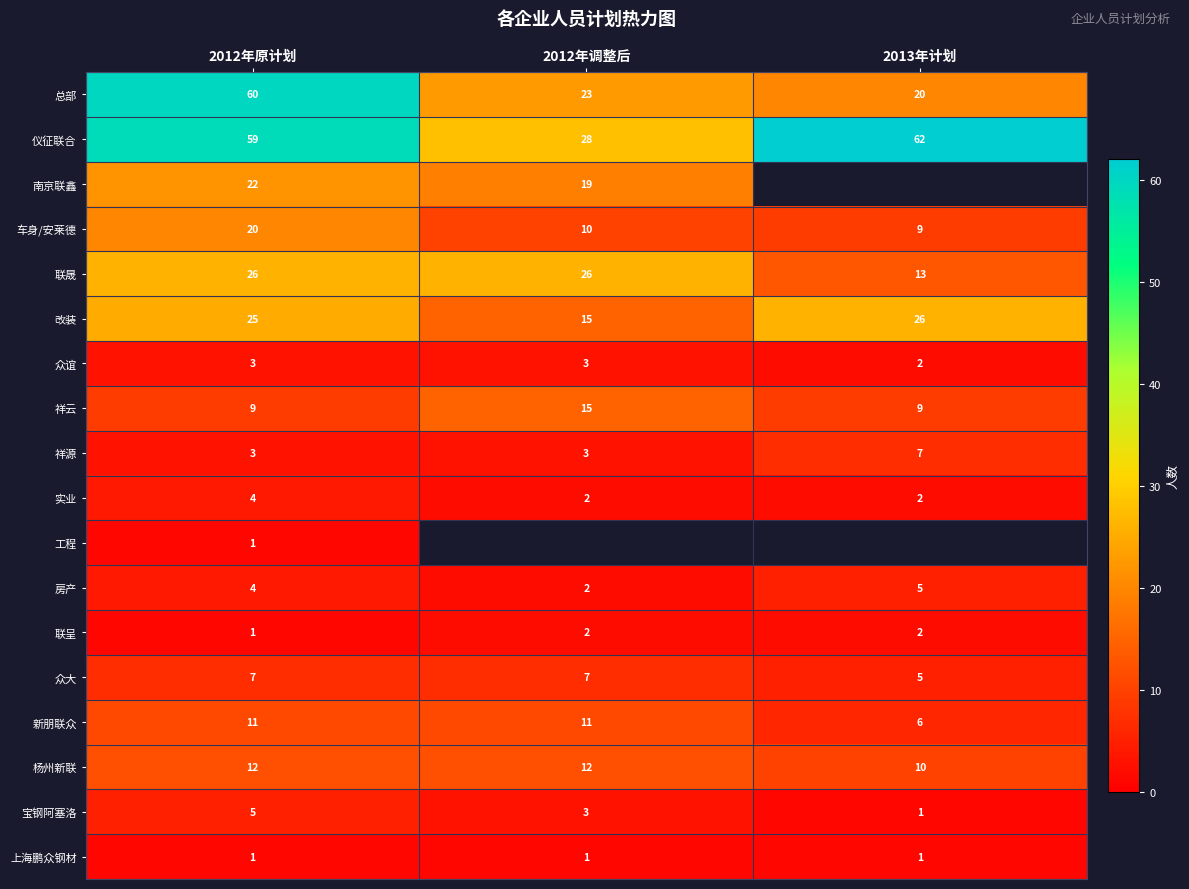

At how many categories does at least one series exceed 55?

2